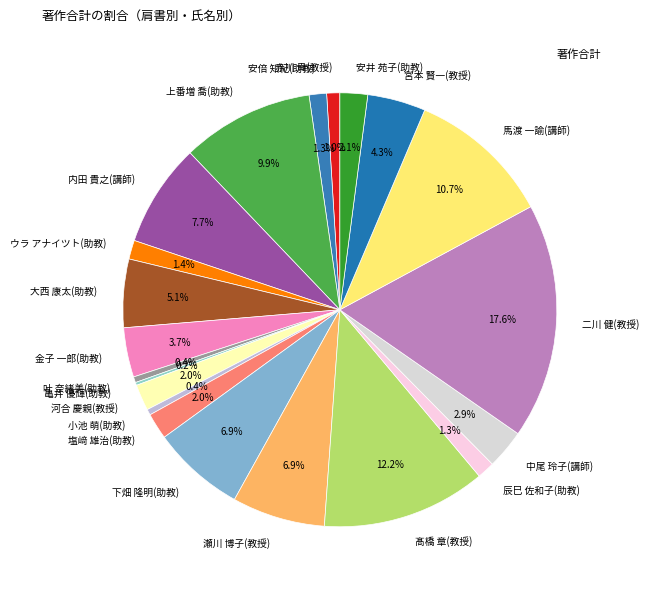

Is there a majority slice in this chart?

No